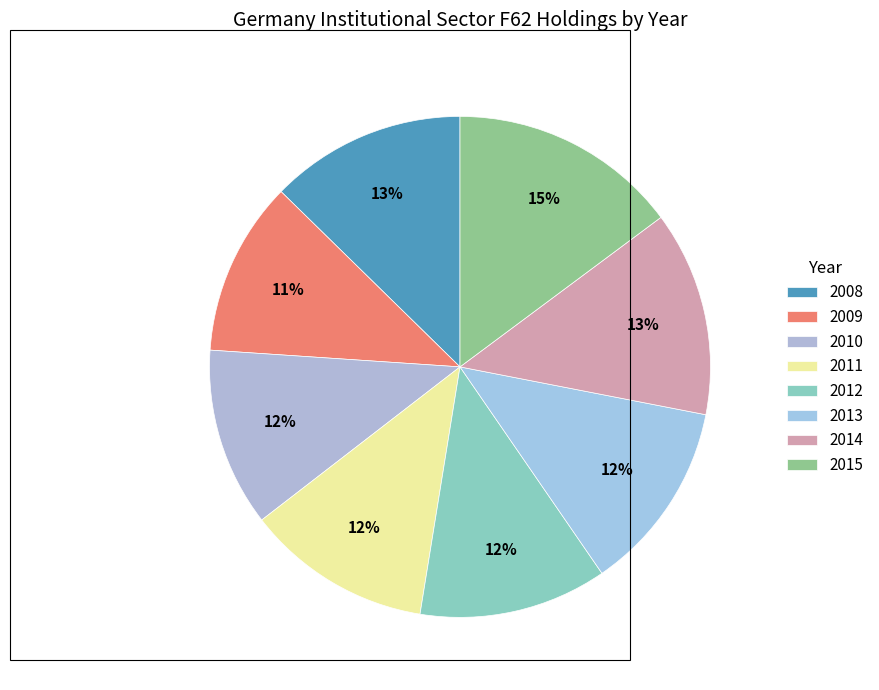

How many segments does this pie chart have?

8